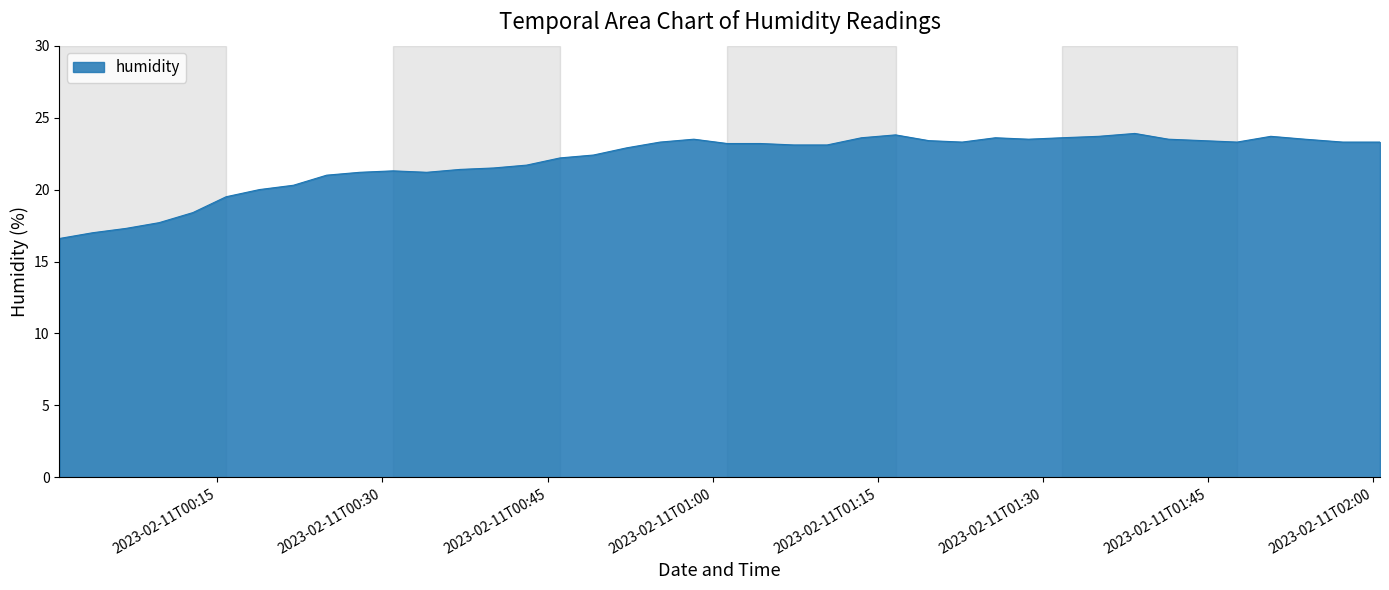

What is the minimum value shown in the chart?

16.6